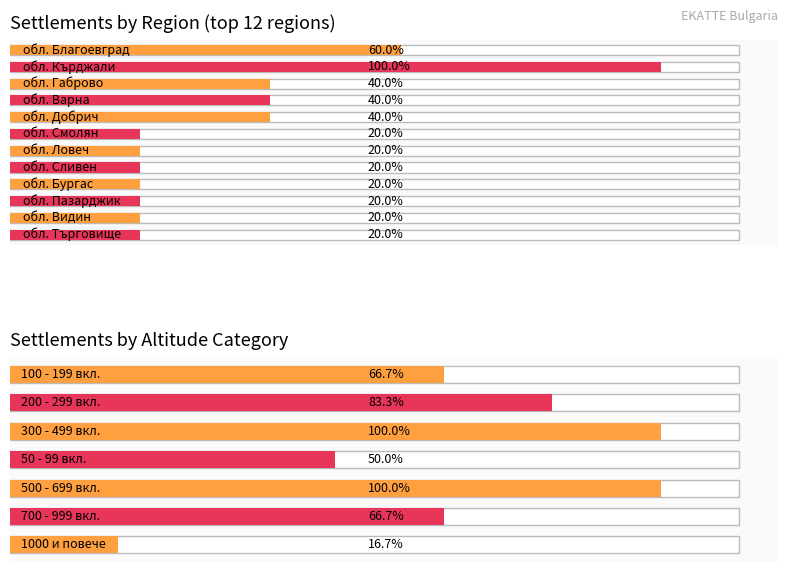

At which category is the sum across all series the highest?

обл. Кърджали